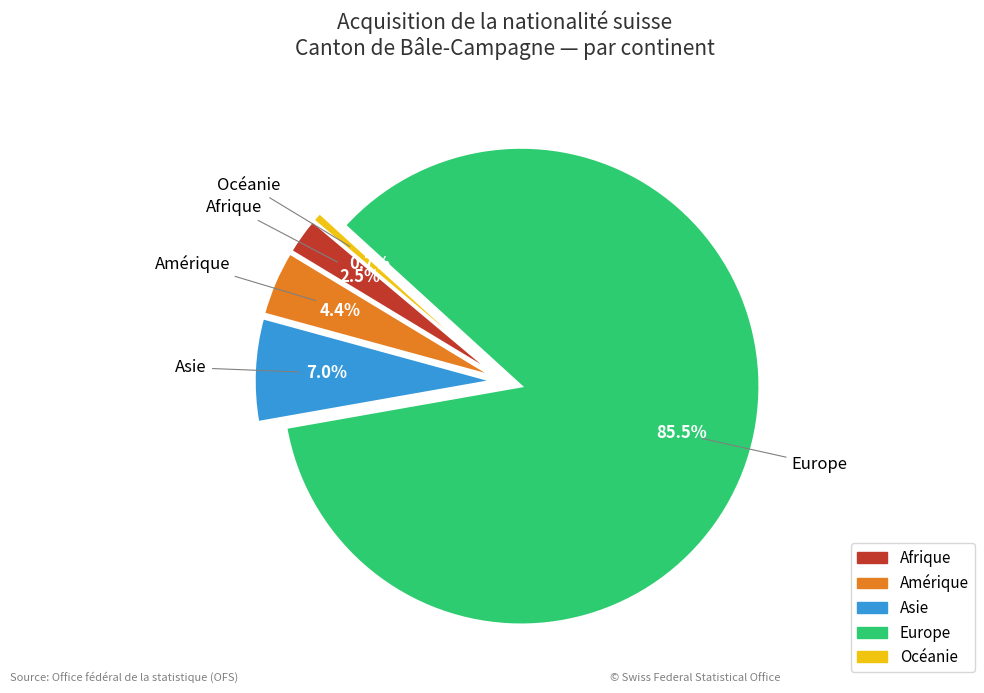

Between Amérique and Asie, which is larger?

Asie